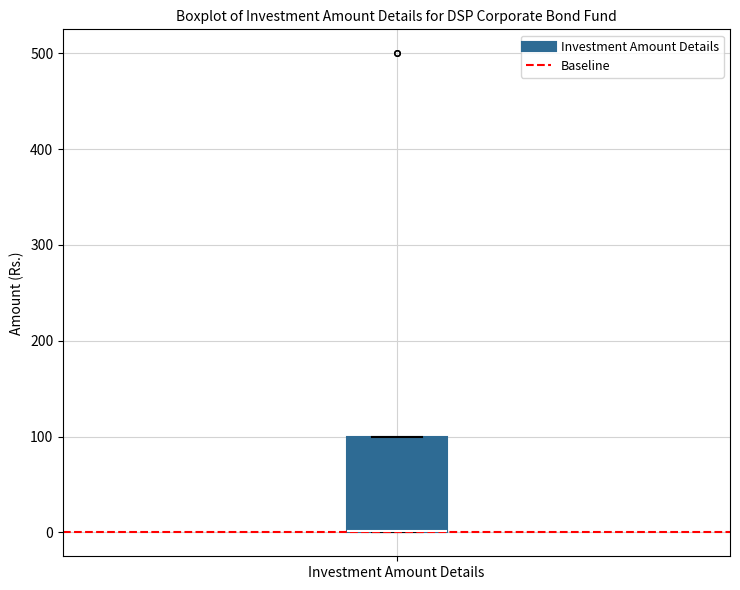

Transcribe this box plot: give where the median line is, the range the box spans, and where the two whiskers end, as read against the y-axis. The values are not printed on the chart, so give them approximately, as read against the axis.

median 0 (drawn on the box's lower edge), box 0 to 100, whiskers 0 to 100